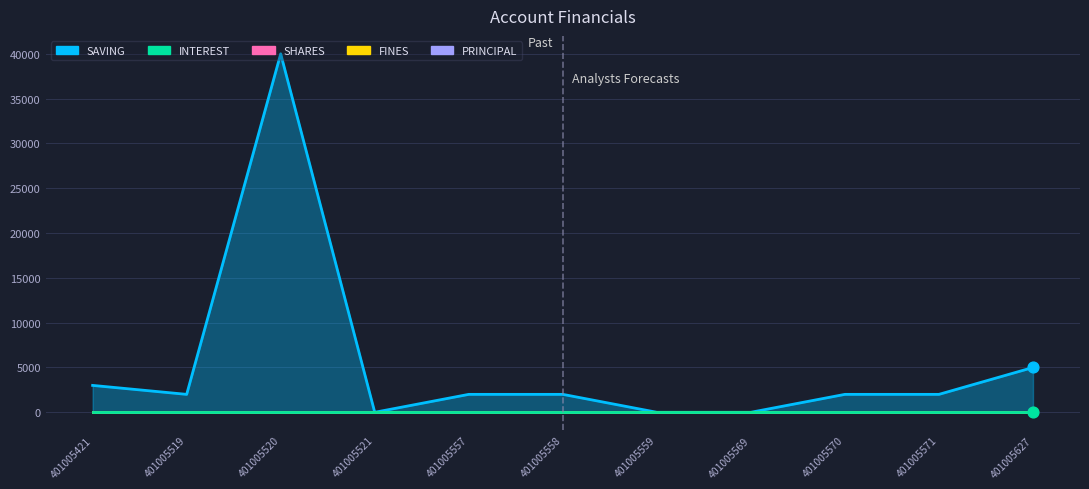

Which series has the widest spread of Y values?

SAVING